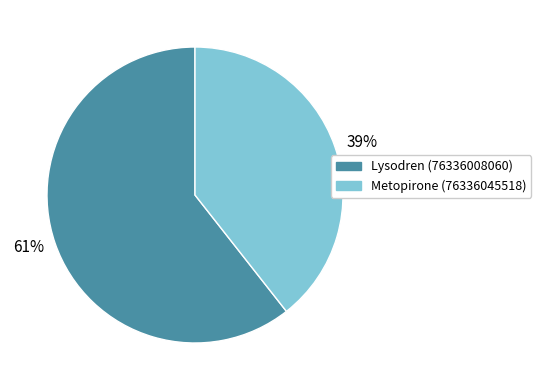

Combined, do Lysodren (76336008060) and Metopirone (76336045518) account for over 50%?

Yes